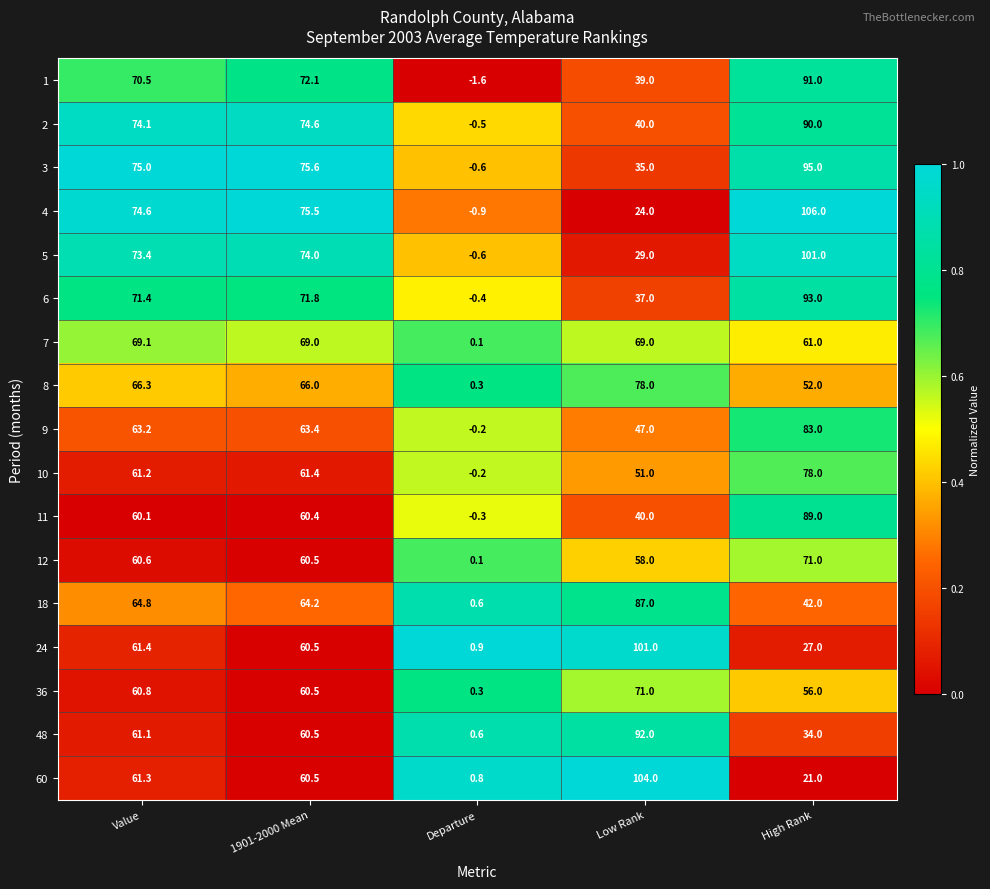

Where does the 5 series first go above 73?

Value